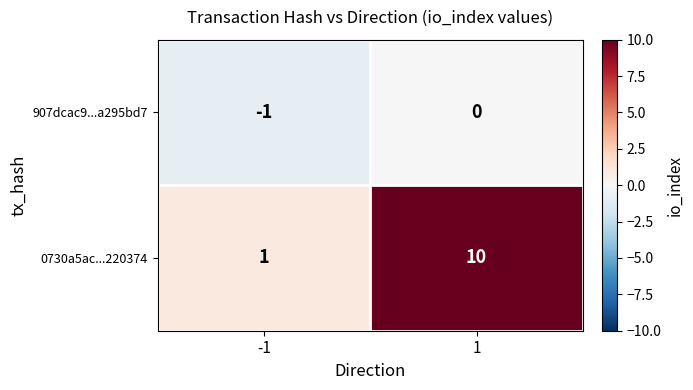

How many values in the 907dcac9...a295bd7 series are below 0?

1